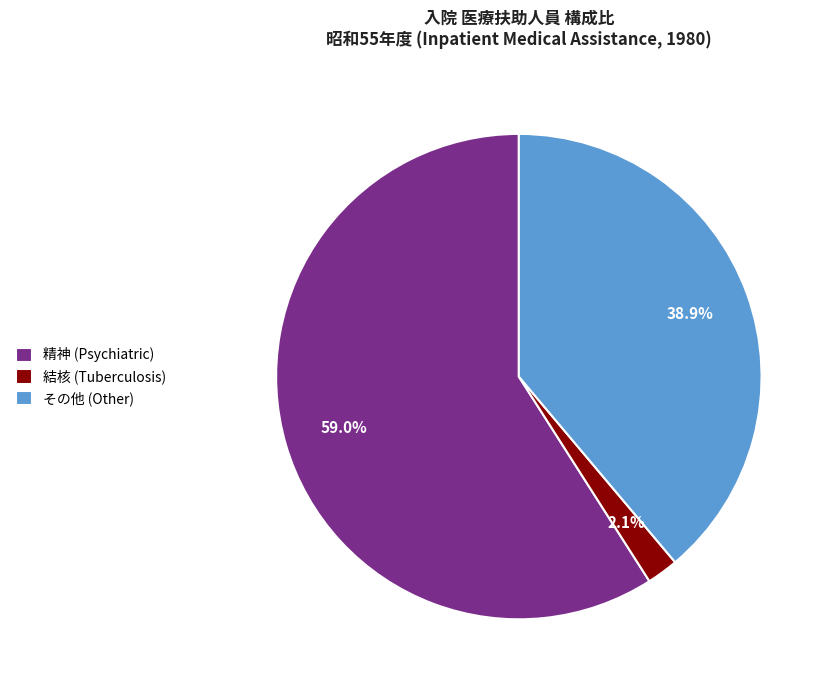

Which has a higher value, 結核 (Tuberculosis) or 精神 (Psychiatric)?

精神 (Psychiatric)